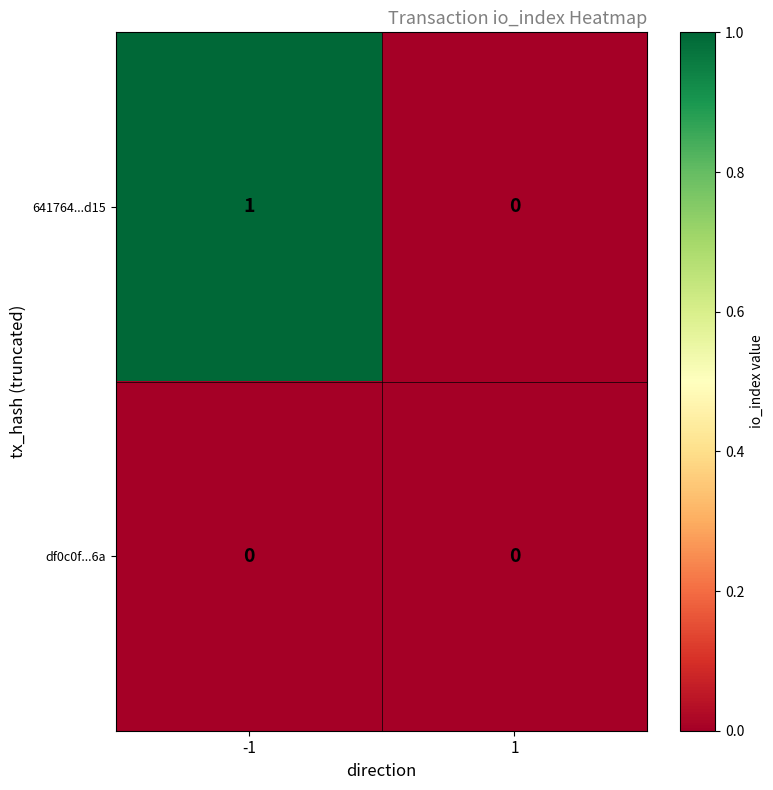

Is it true that df0c0f...6a equals 0 at -1?

True